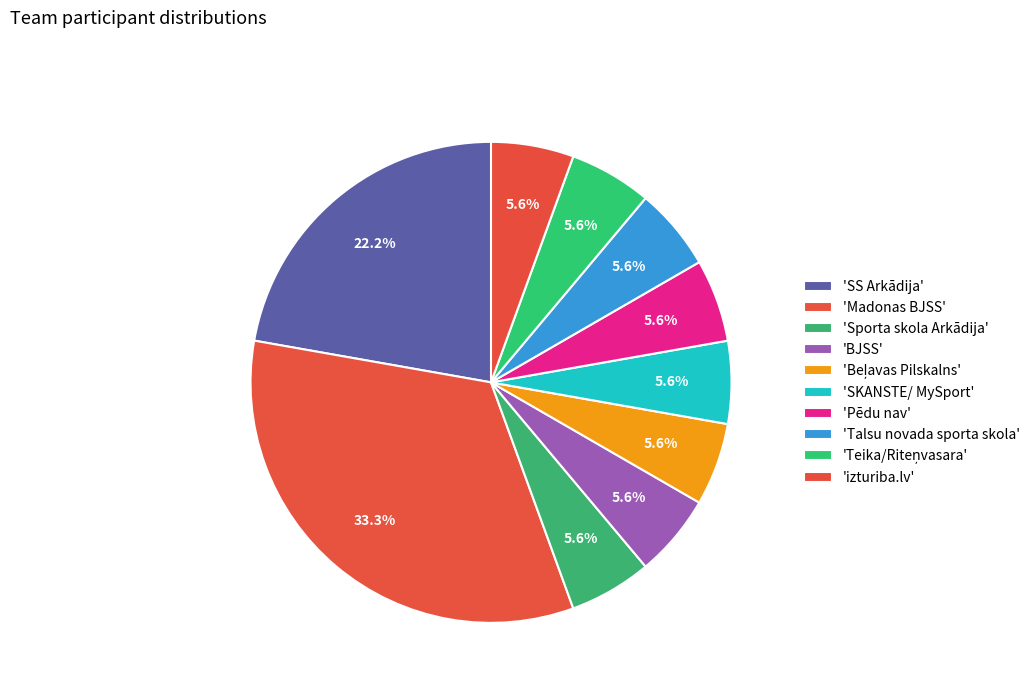

To the nearest percent, what is the difference between the largest and smallest slice percentages?

28%